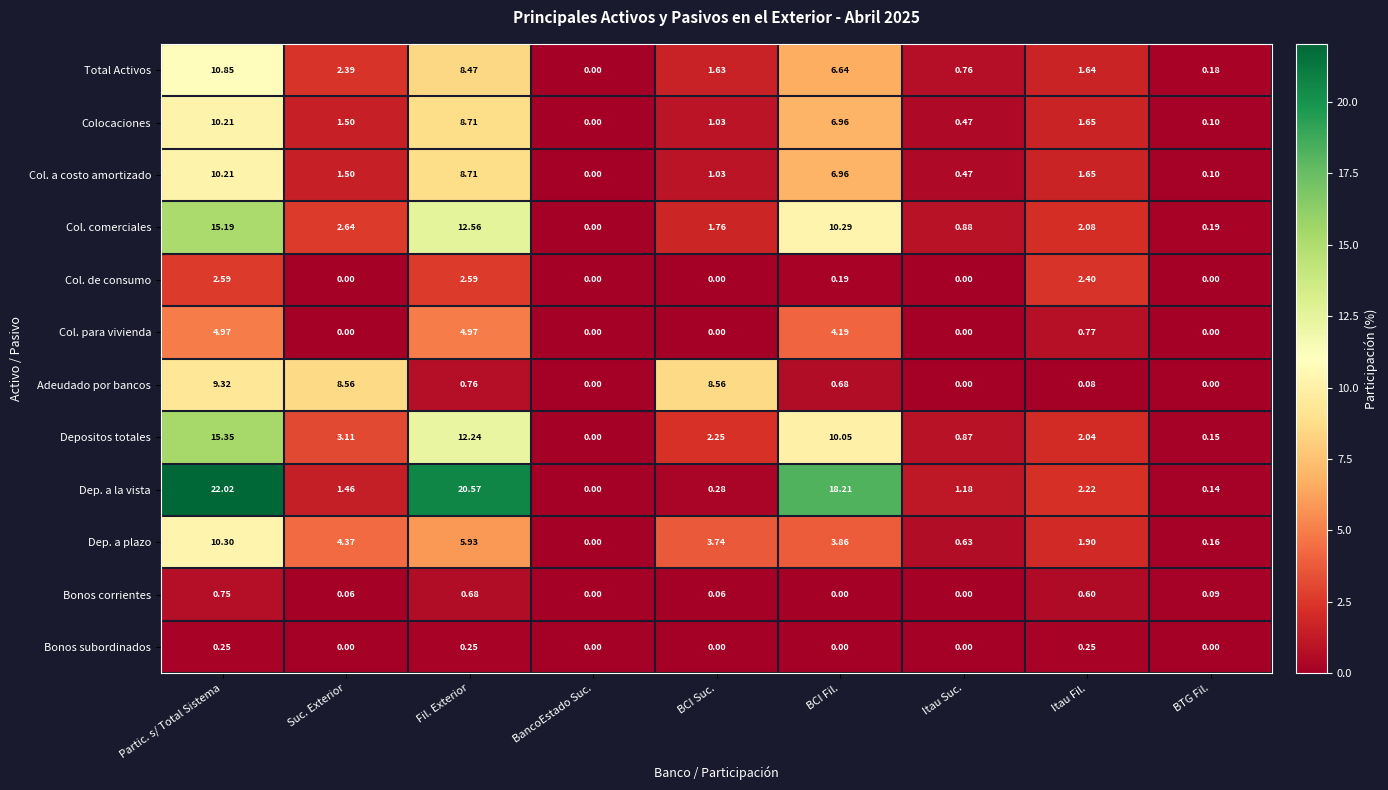

Which series has the largest range (max minus min)?

Dep. a la vista